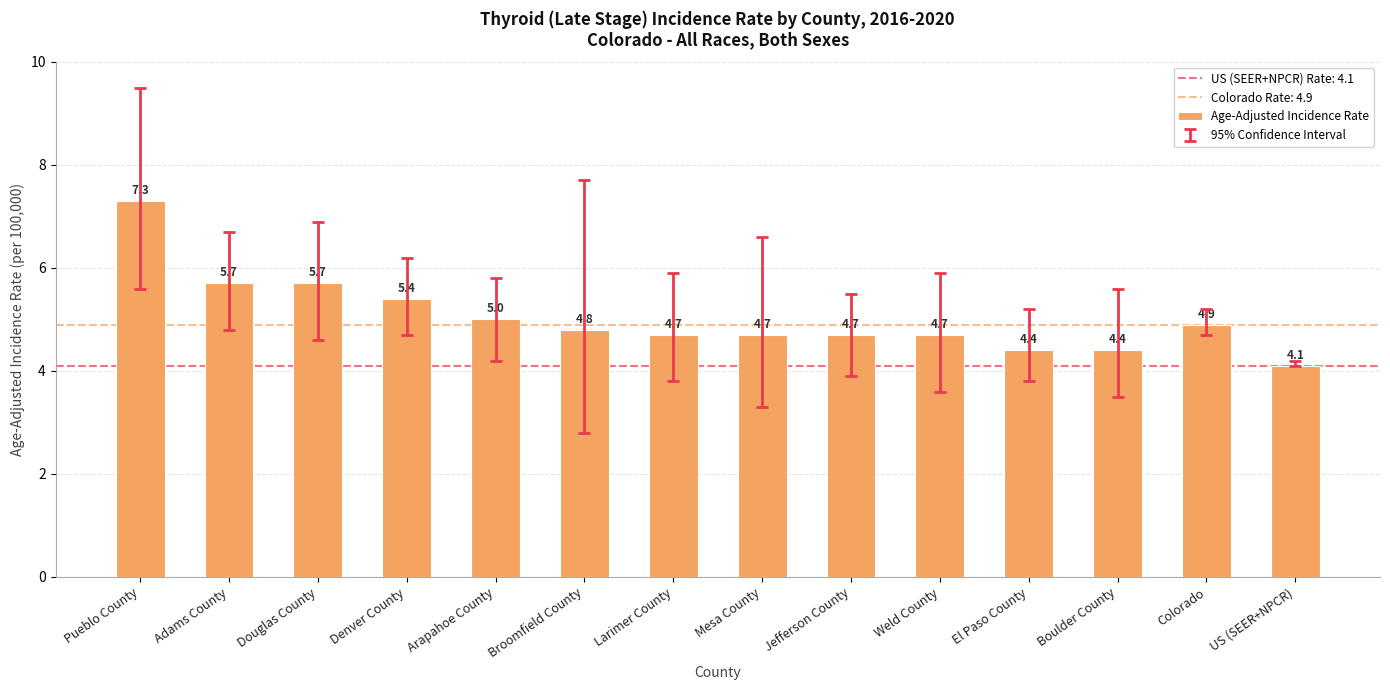

Reading left to right, list all the values displayed in this chart.

7.3	5.7	5.7	5.4	5.0	4.8	4.7	4.7	4.7	4.7	4.4	4.4	4.9	4.1